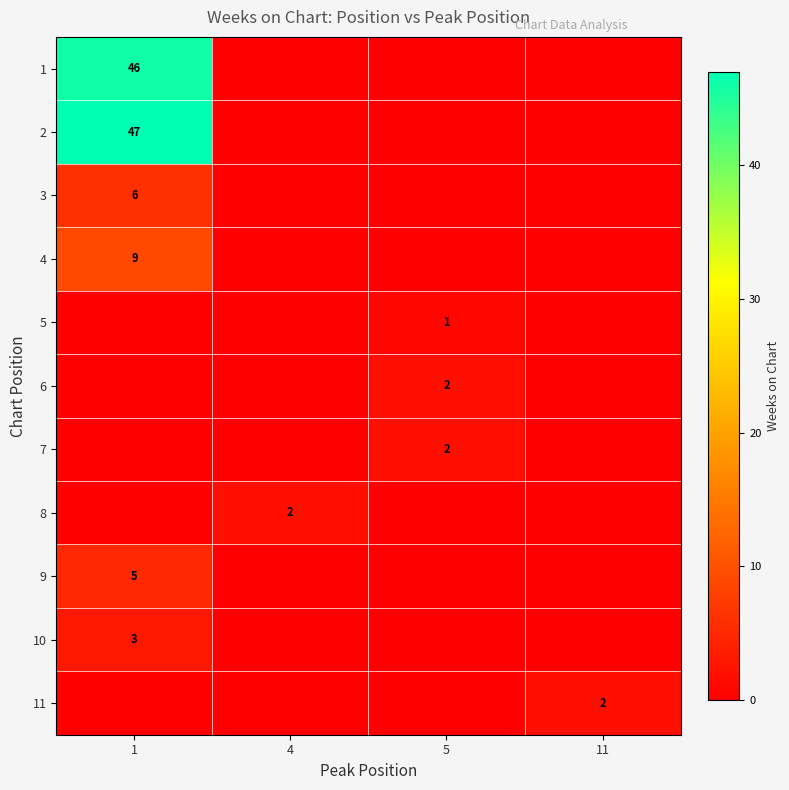

Is it true that 3 equals 6 at 1?

True